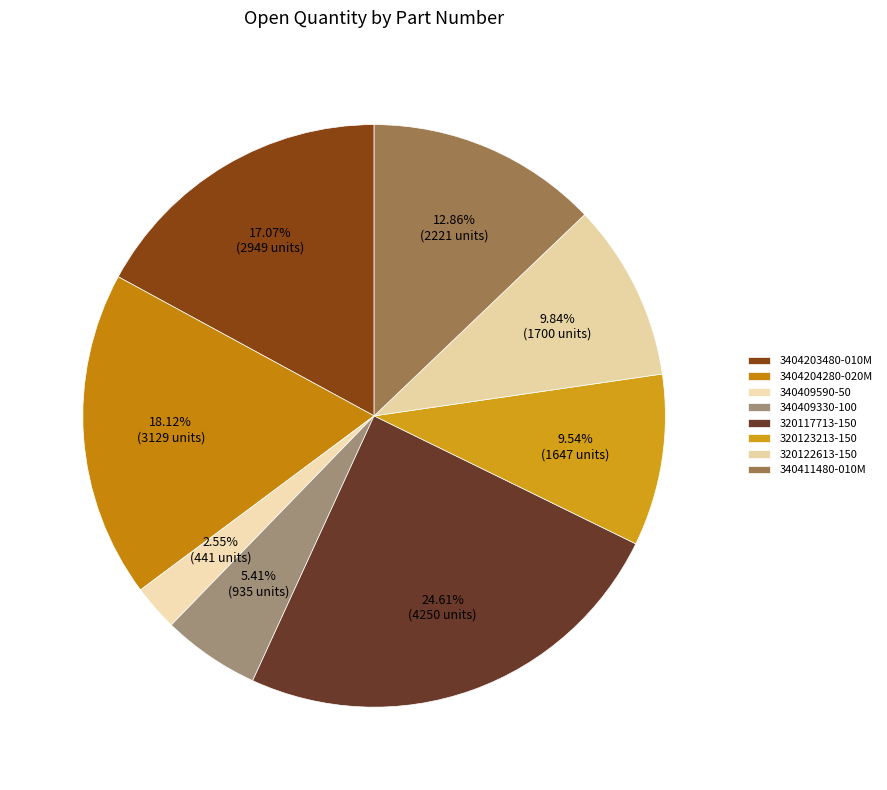

Does 340411480-010M account for over 50% of the chart?

No